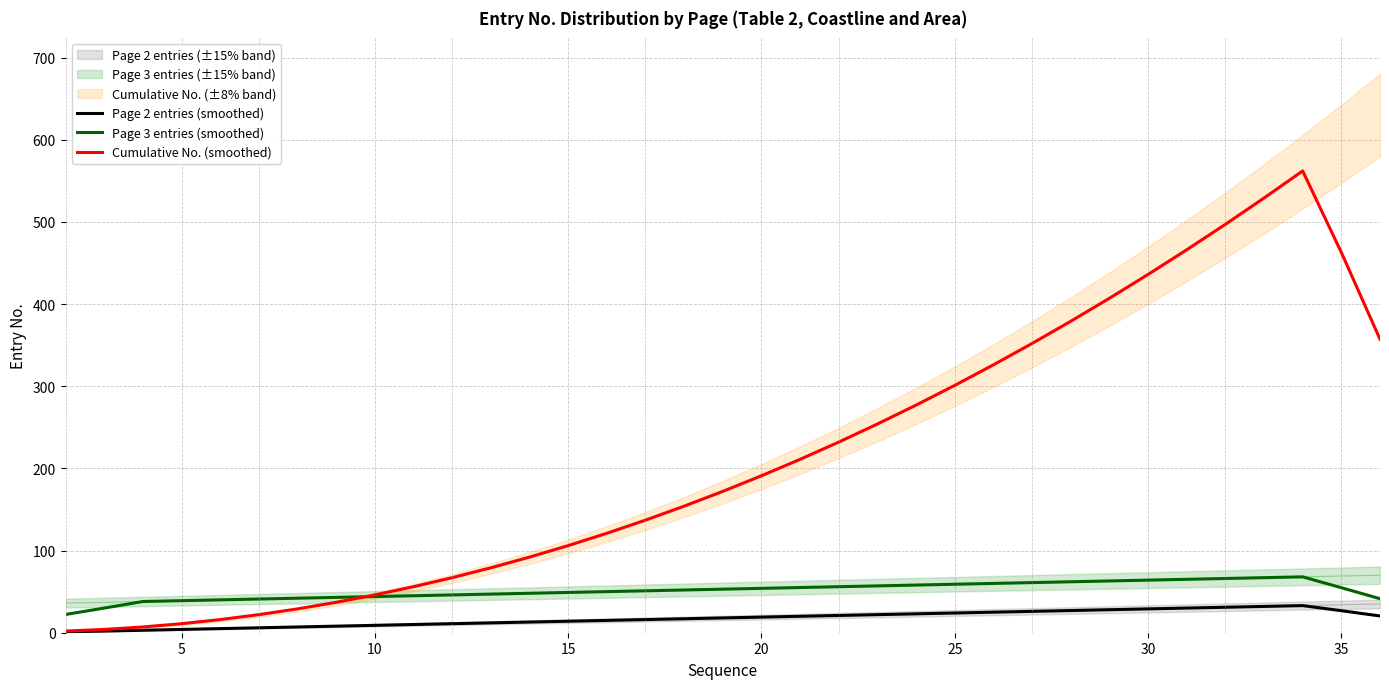

What is the minimum value for Page 3 entries (smoothed)?

22.2